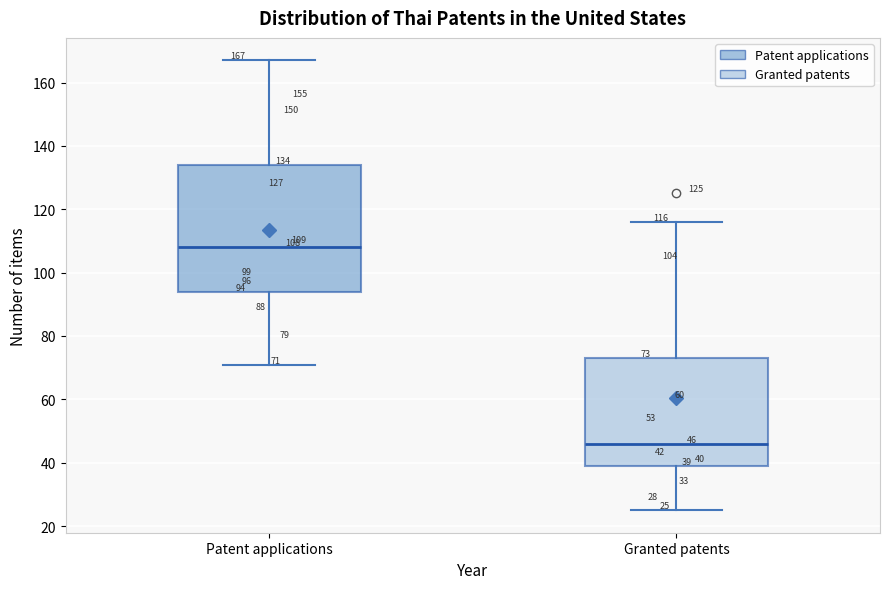

Which box has the lowest median line?

Granted patents